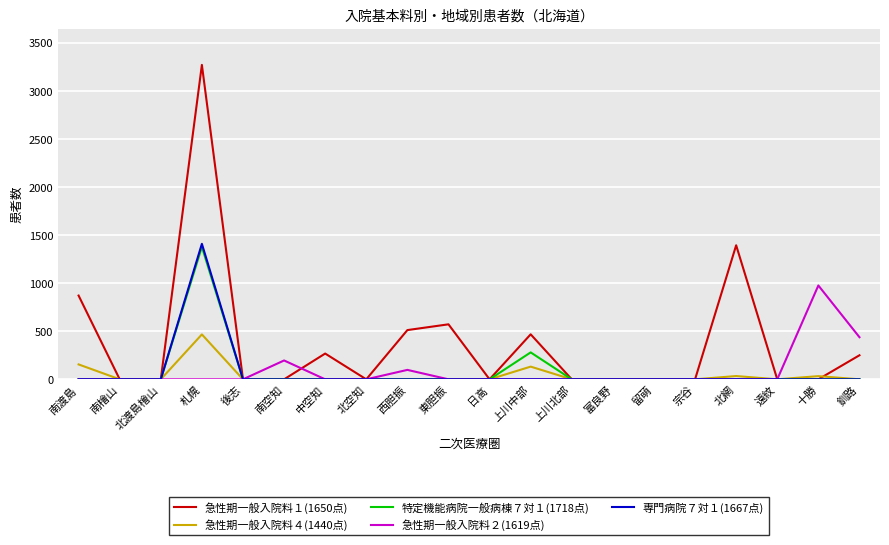

Between 北空知 and 上川中部, which series saw the biggest shift?

急性期一般入院料１(1650点)